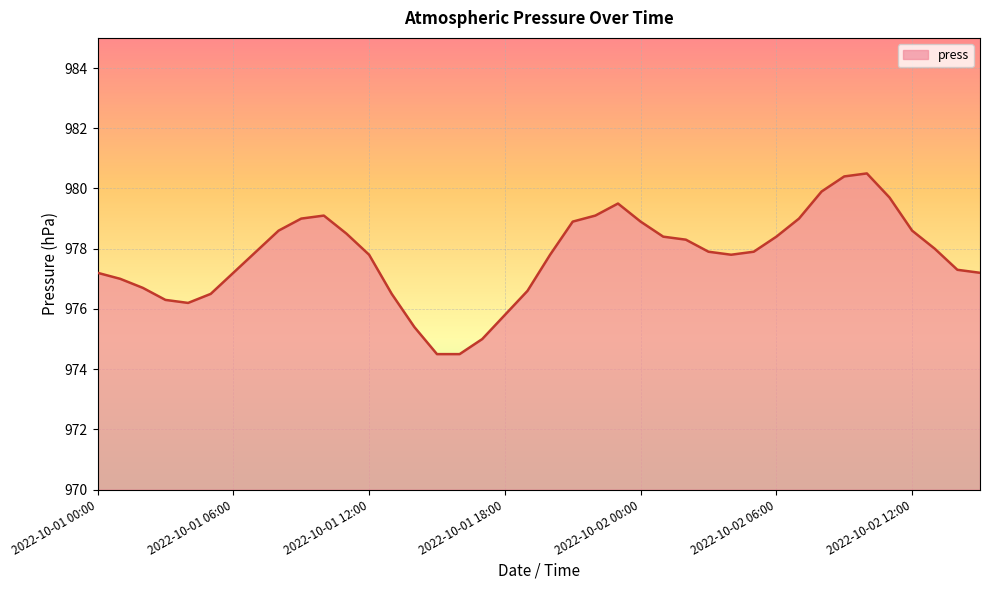

What is the difference between the maximum and minimum values?

6.0